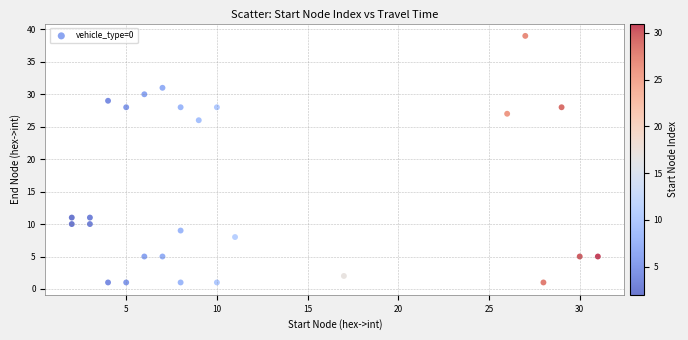

What Y value in the scatter plot is closest to 20?

26